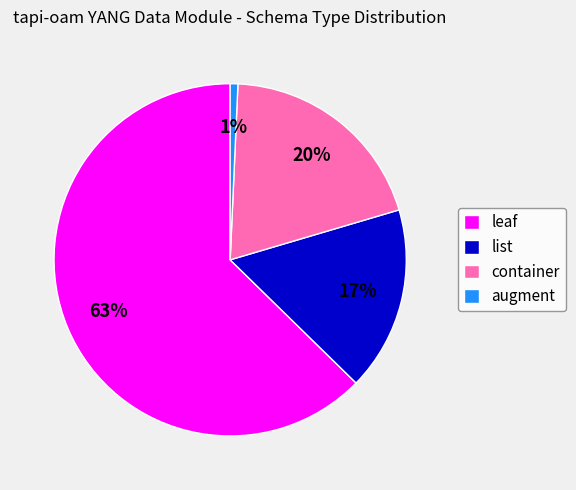

How many slices are in this pie chart?

4